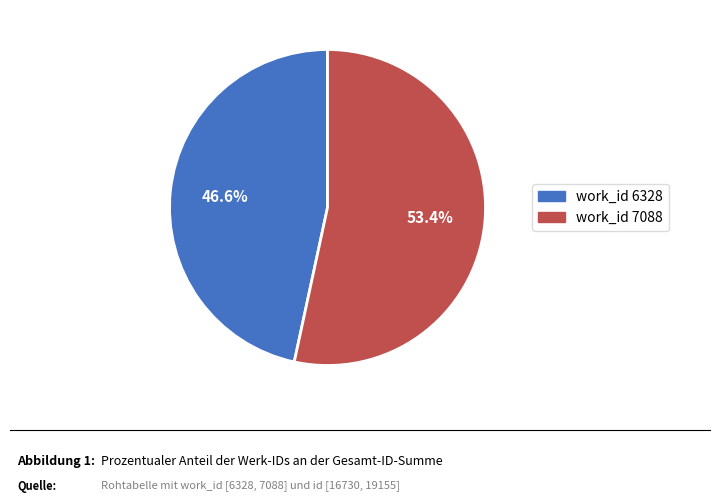

Count the number of slices in the pie.

2